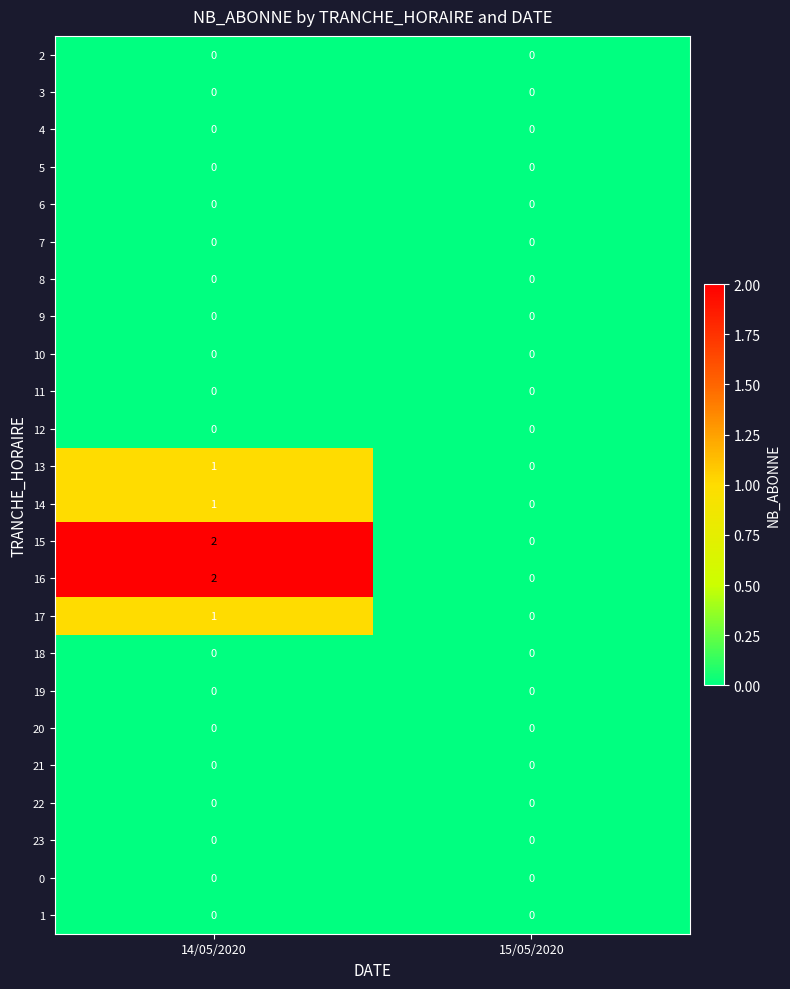

At which label does 13 reach its peak?

14/05/2020